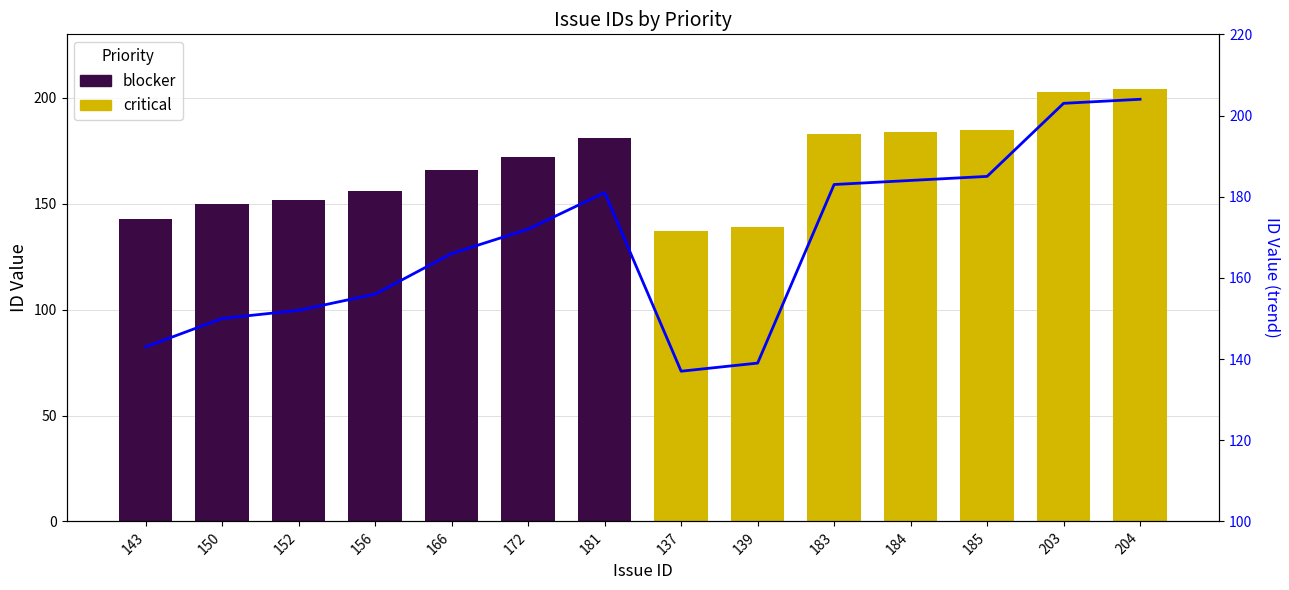

Which category has the lowest value in the blocker series?

143